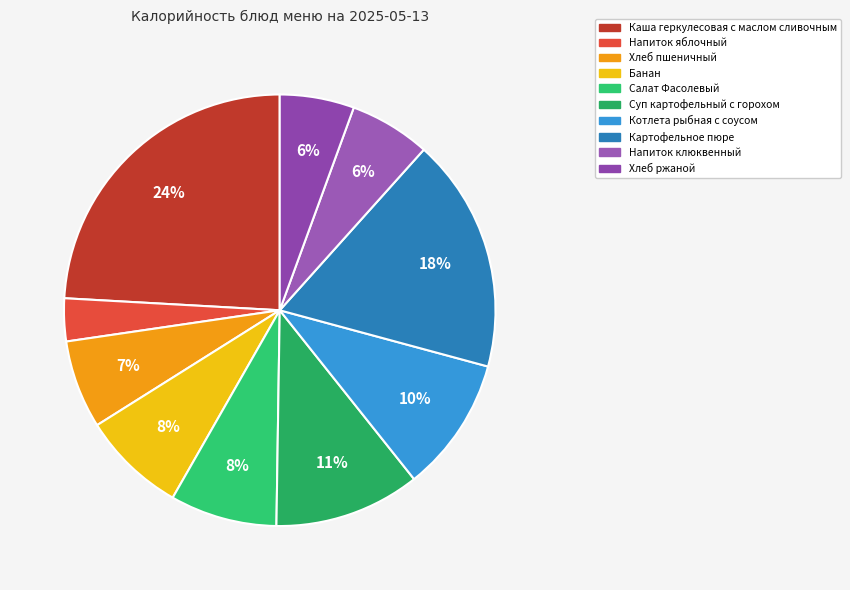

Is there any slice that represents more than half of the pie?

No